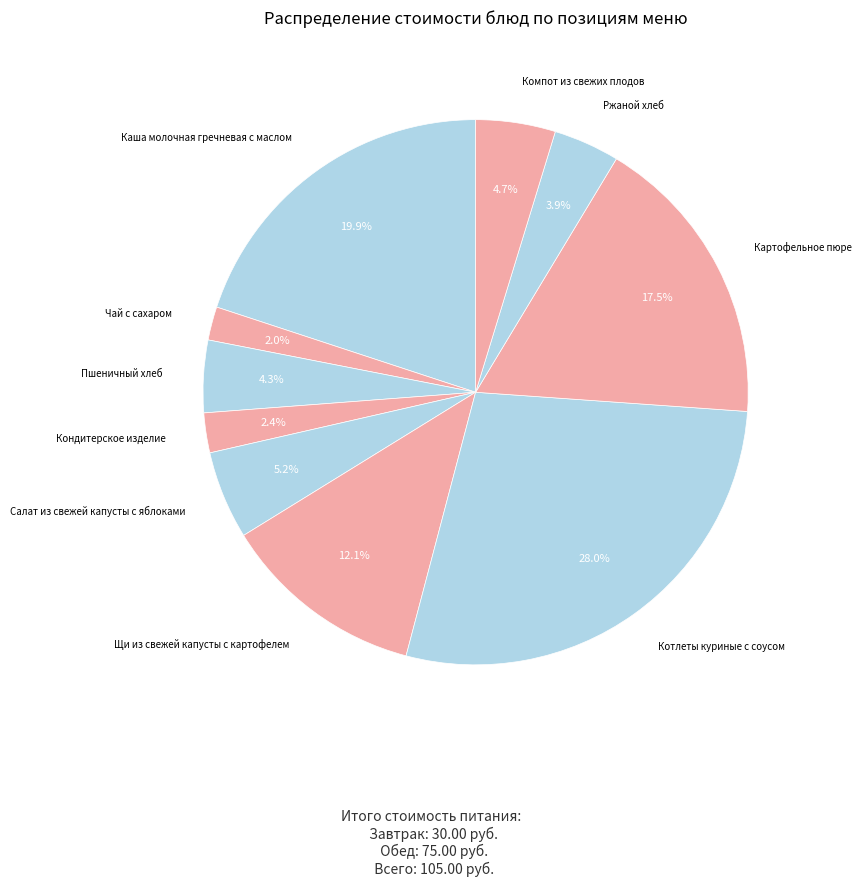

Is there a majority slice in this chart?

No